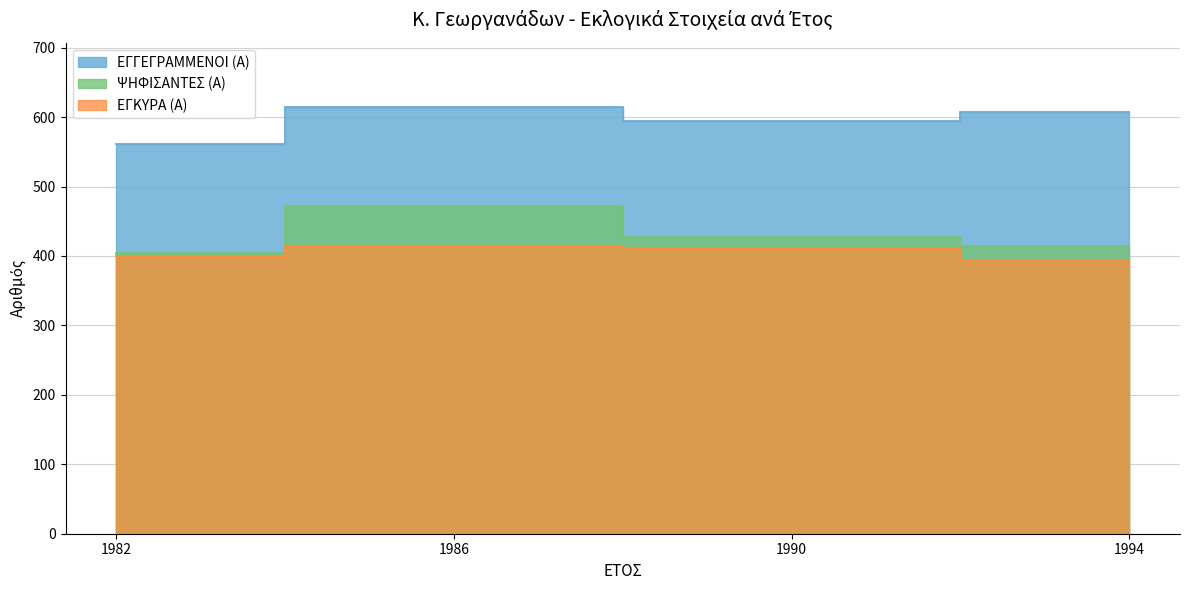

True or false: ΨΗΦΙΣΑΝΤΕΣ (Α) and ΕΓΓΕΓΡΑΜΜΕΝΟΙ (Α) cross at least once.

False